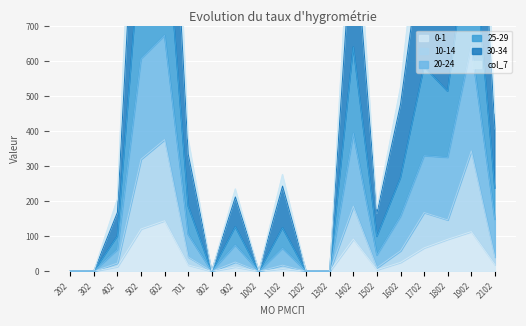

How many positive values does the 0-1 series have?

13